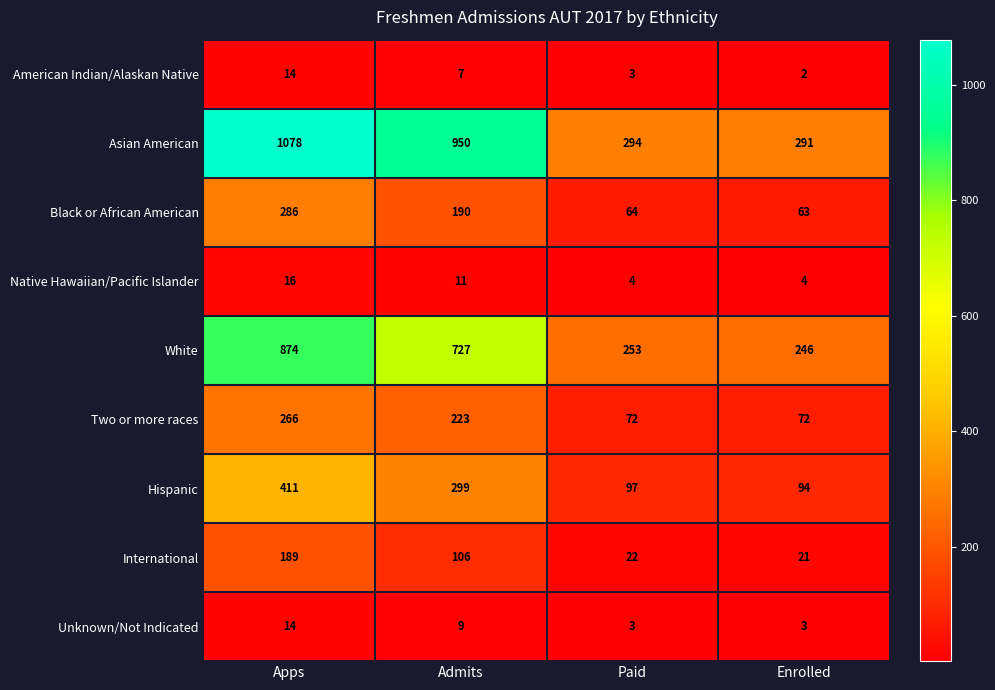

How many categories are shown in the chart?

4